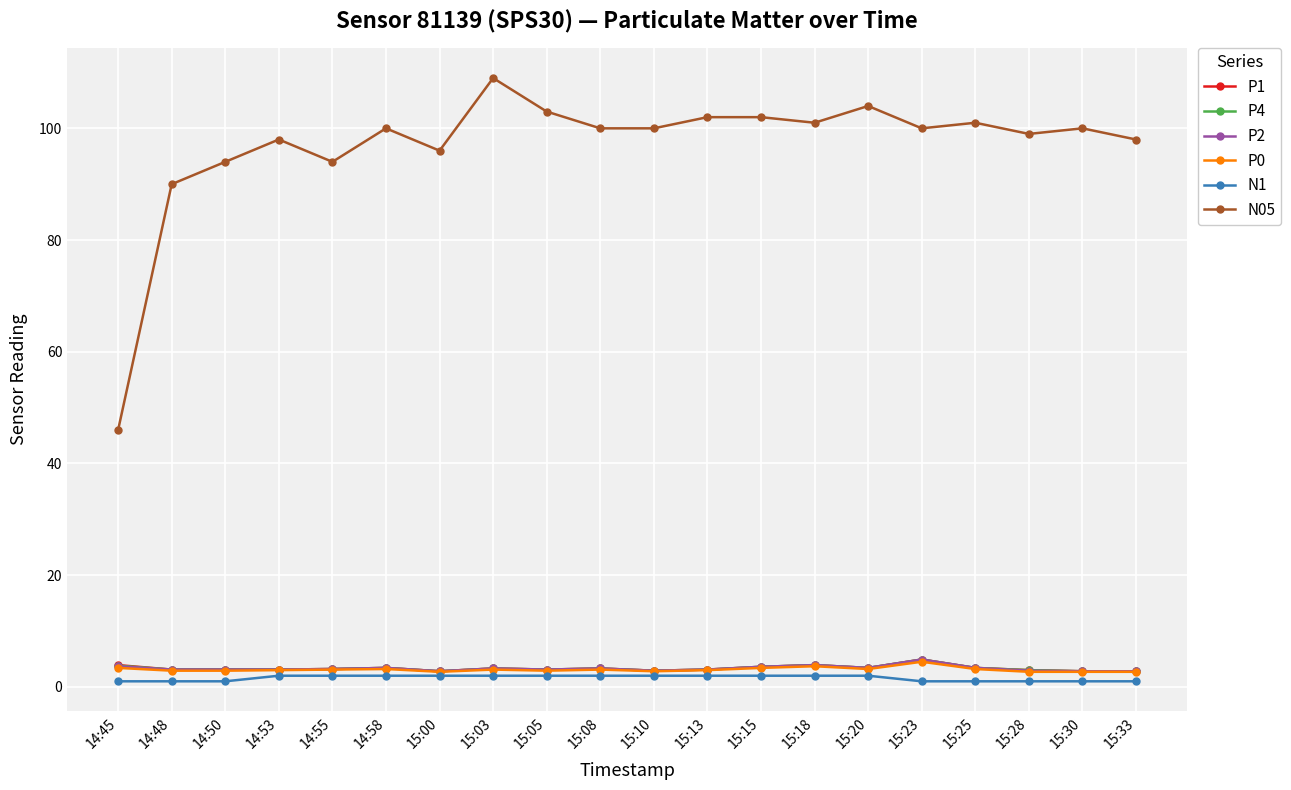

What is the maximum value for N05?

109.0